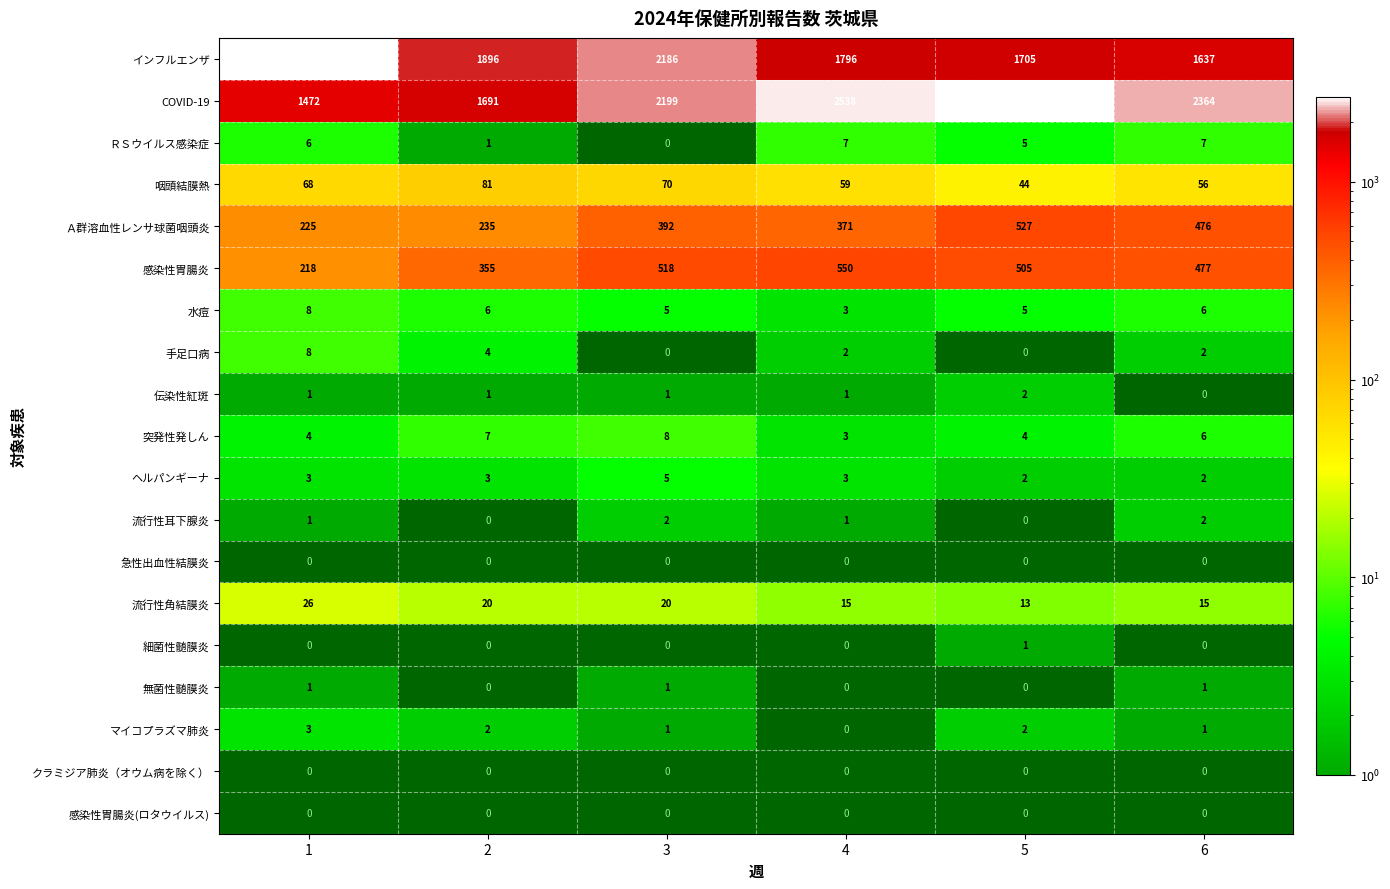

What is the lowest value of the COVID-19 series?

1472